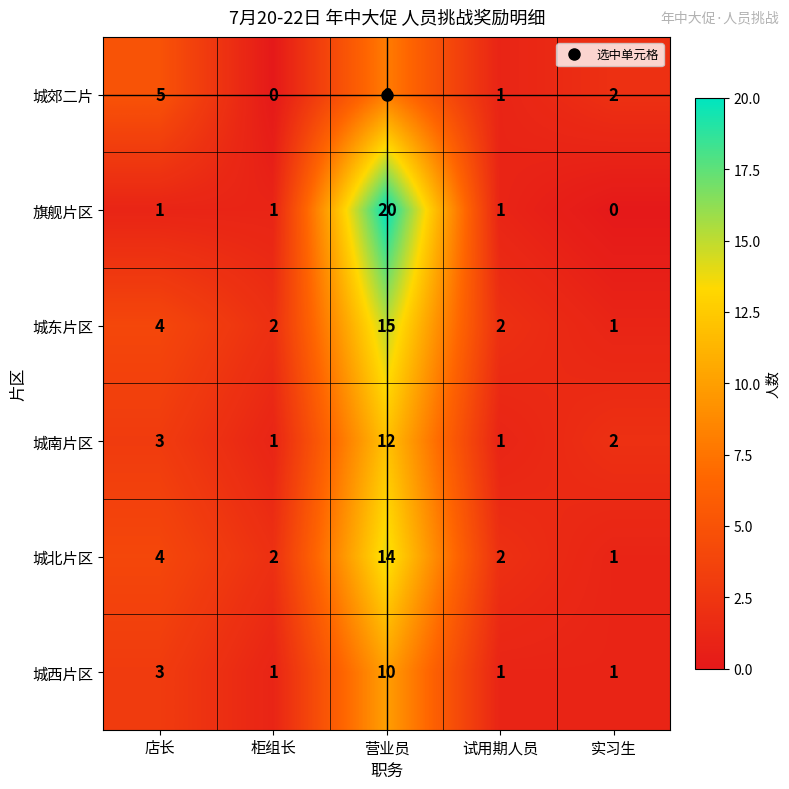

At which label is 城郊二片 closest to 4?

店长